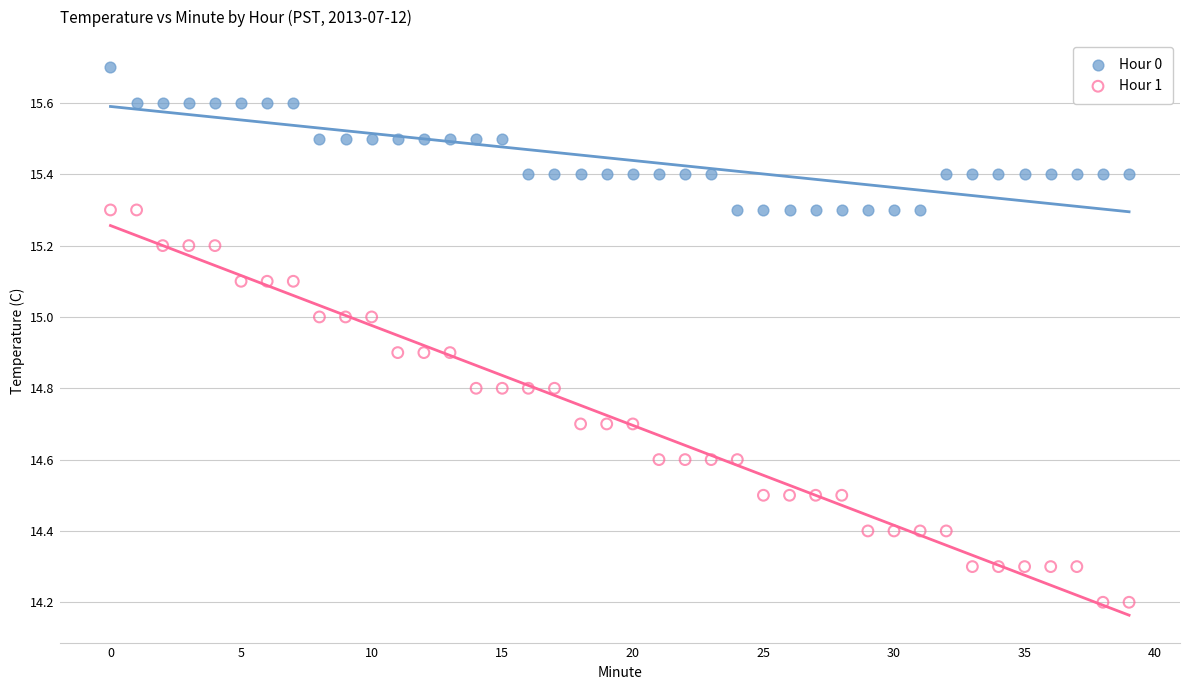

Which series has the widest spread of Y values?

Hour 1